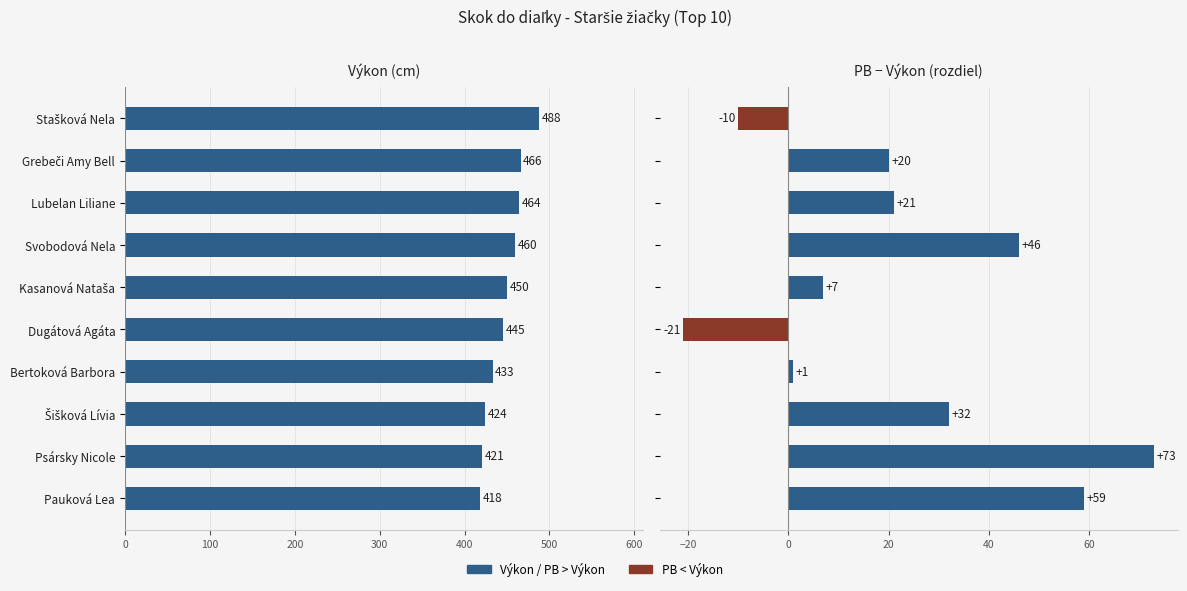

What is the maximum value for Výkon?

488